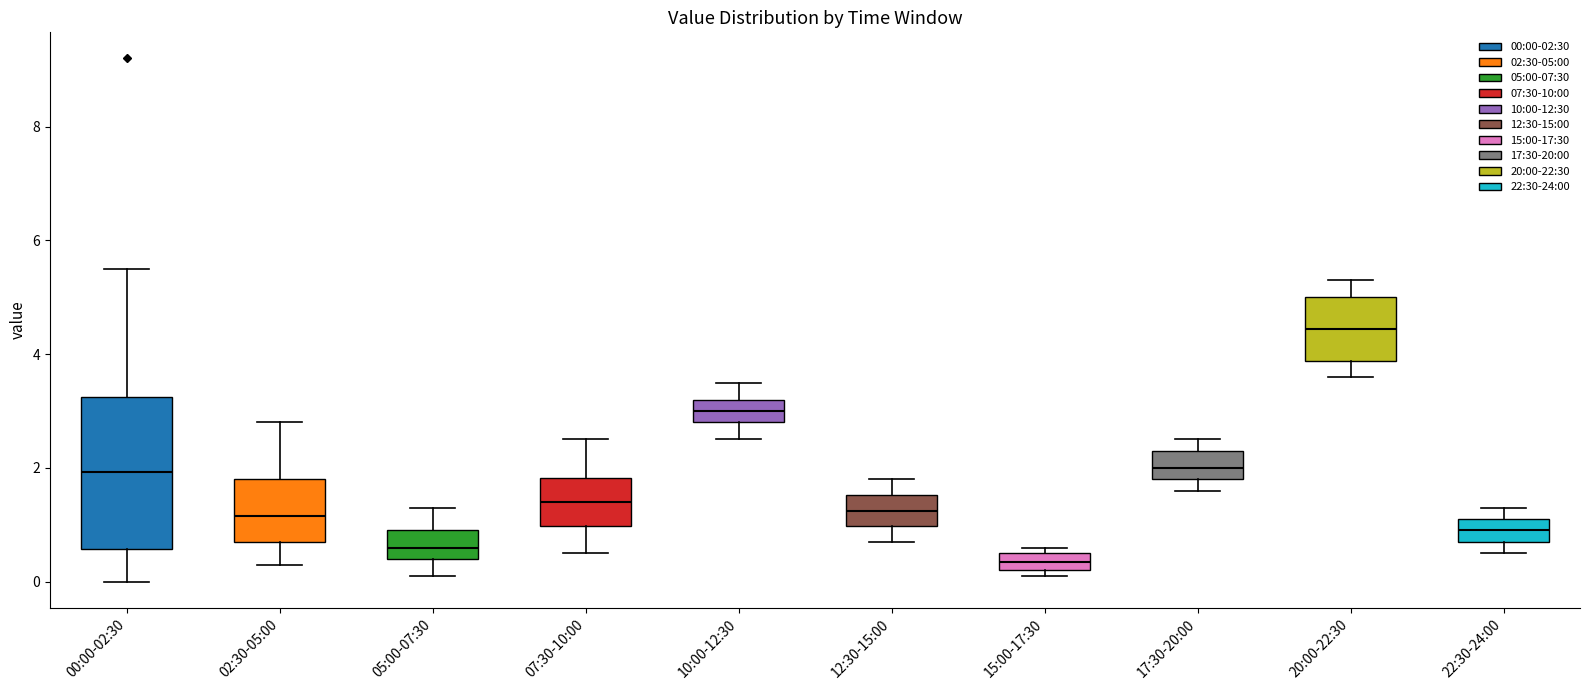

Where is the upper edge of the box for 17:30-20:00 on the y-axis? The values are not printed on the chart, so give them approximately, as read against the axis.

2.4